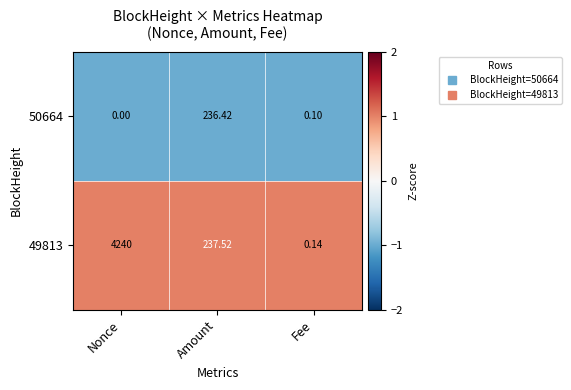

Which series has the largest range (max minus min)?

49813